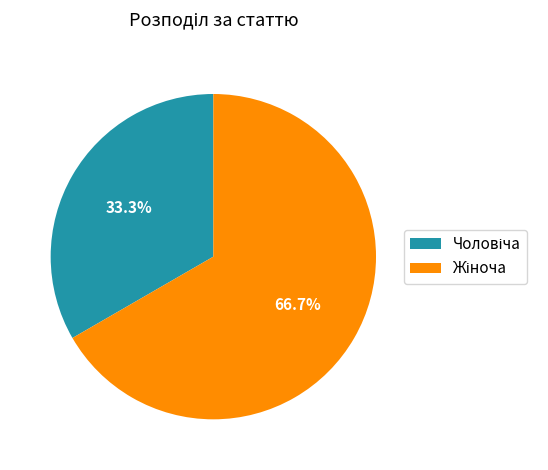

How many slices are in this pie chart?

2